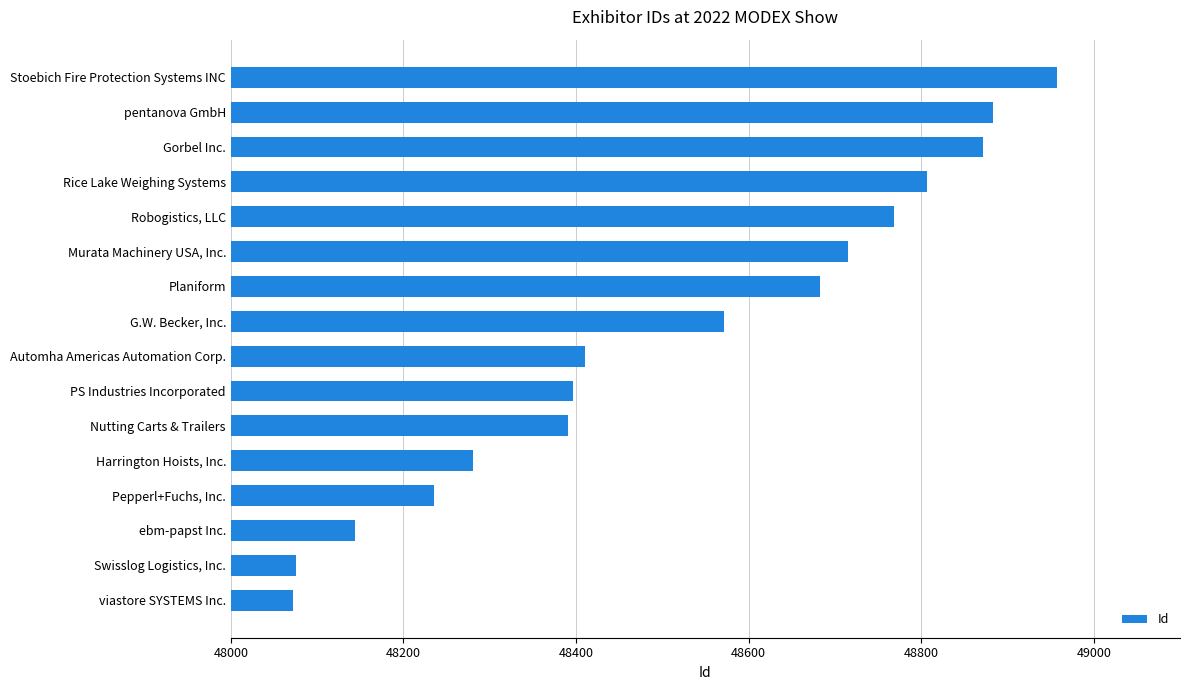

Is it true that the value at Robogistics, LLC is 30440?

False